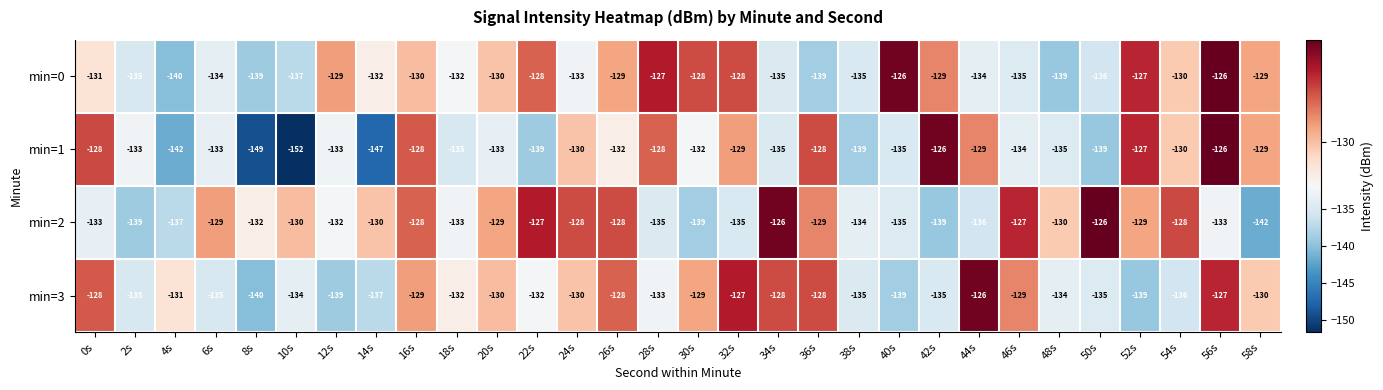

What is the average value of the min=1 series?

-134